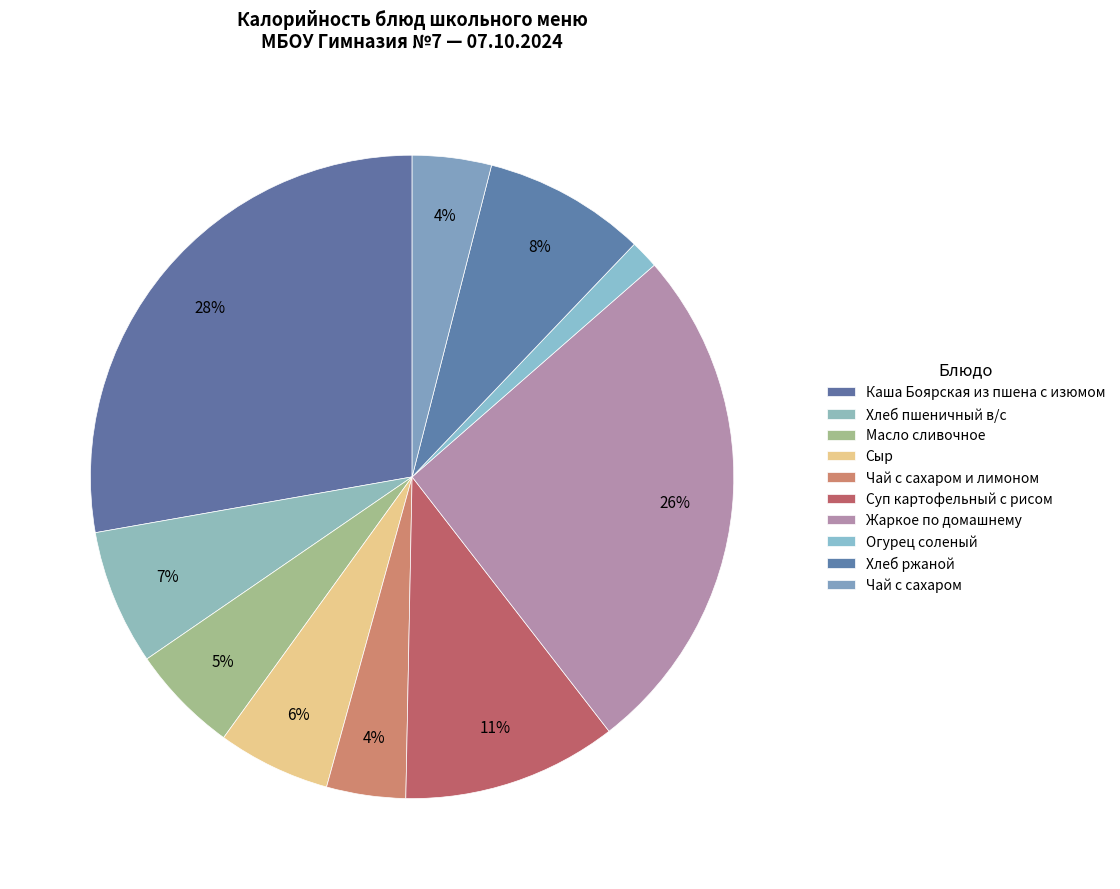

Which category has the biggest portion of the pie?

Каша Боярская из пшена с изюмом